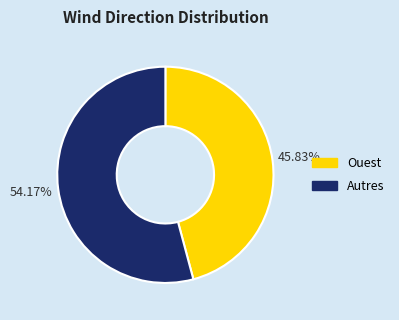

Does any single category account for the majority?

Yes